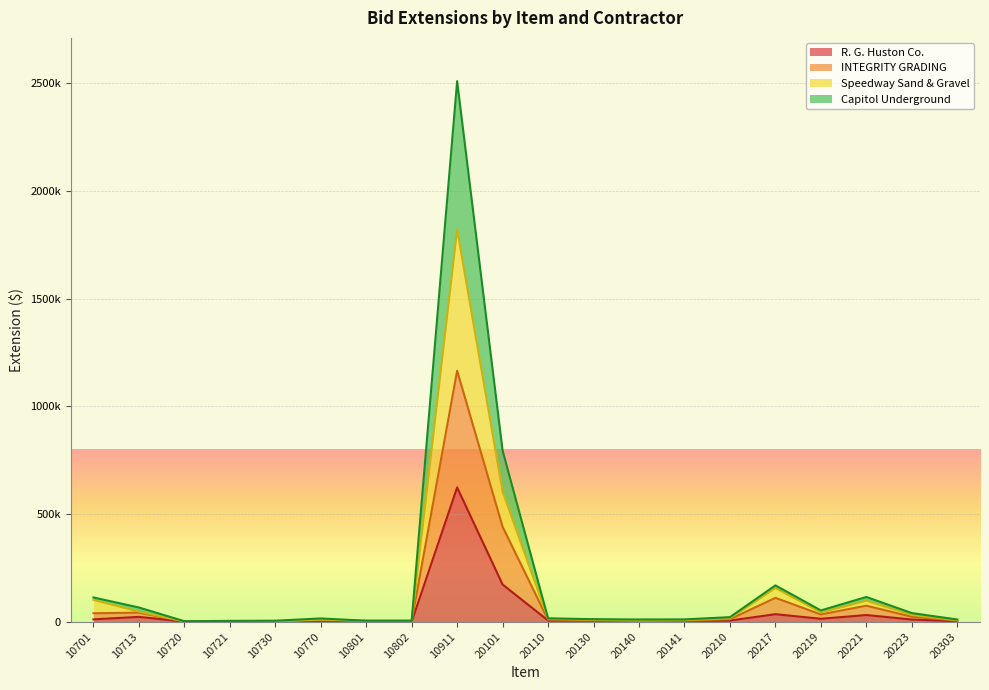

Is it true that Capitol Underground equals 31700.0 at 20223?

True